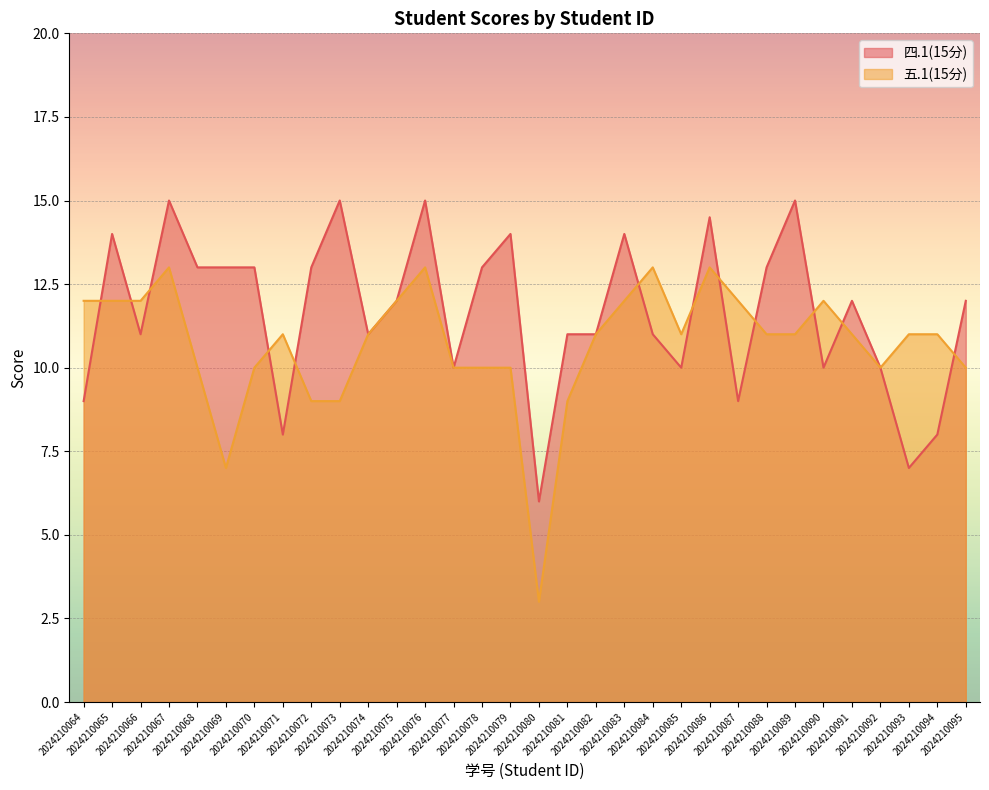

At how many categories does at least one series exceed 5?

32